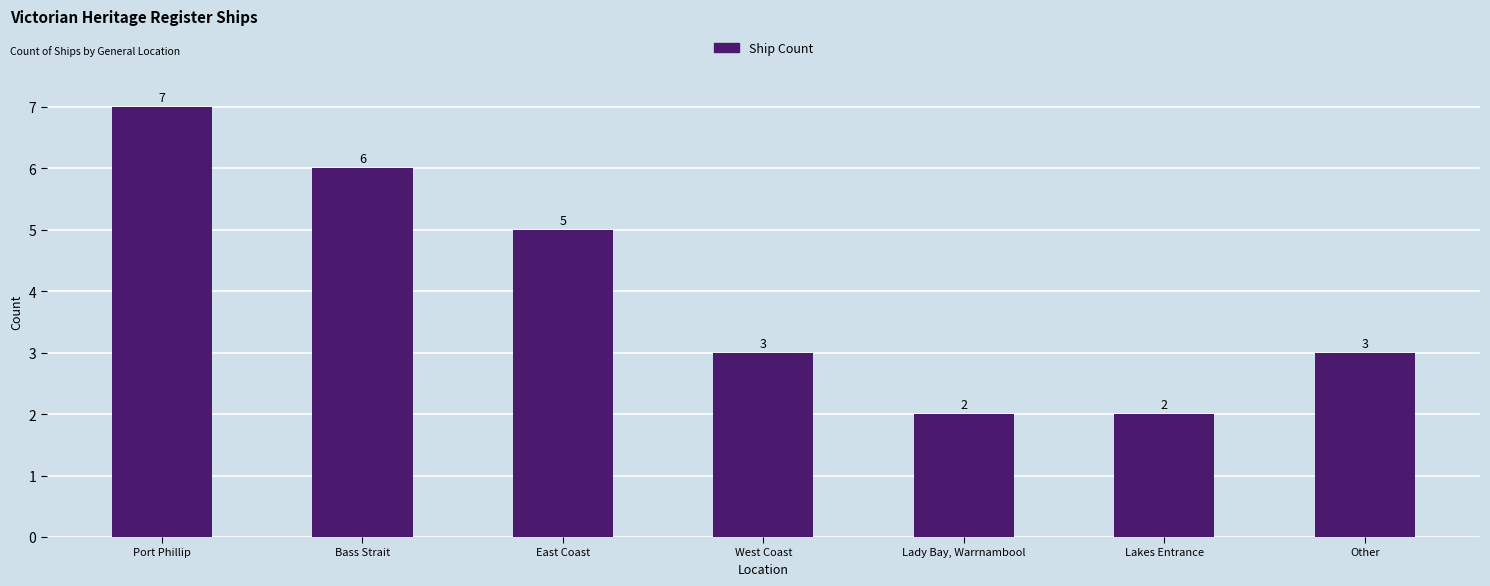

The chart shows a value of 2 at Other. True or false?

False